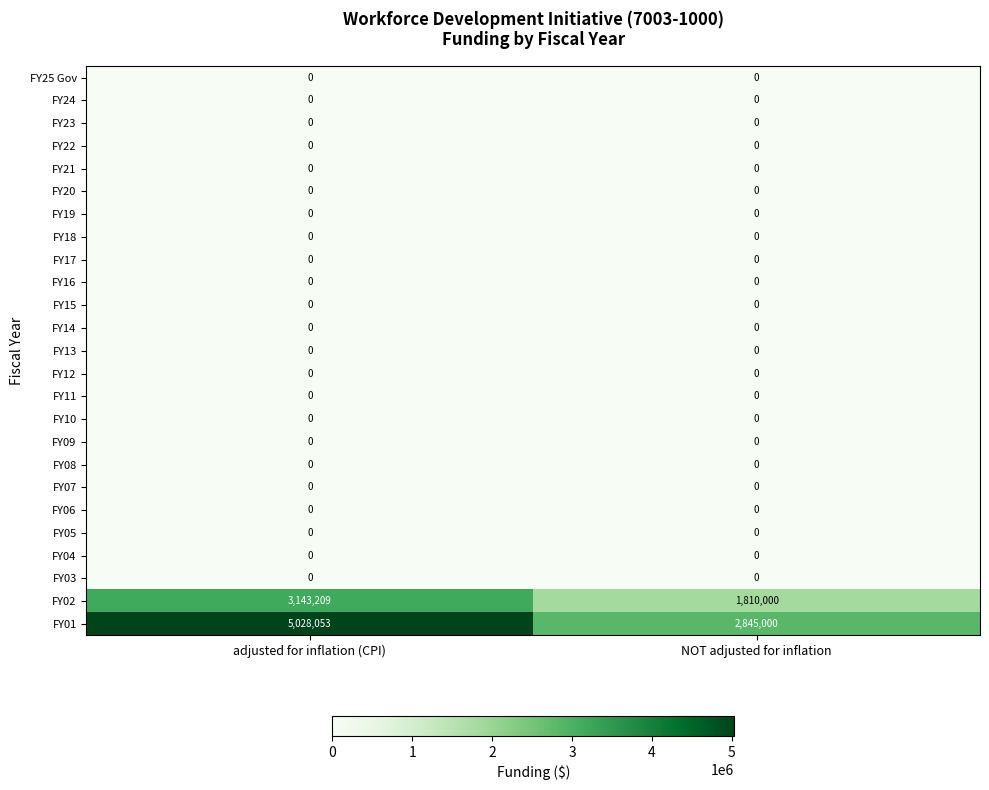

Which has a higher value, adjusted for inflation (CPI) or NOT adjusted for inflation?

adjusted for inflation (CPI)